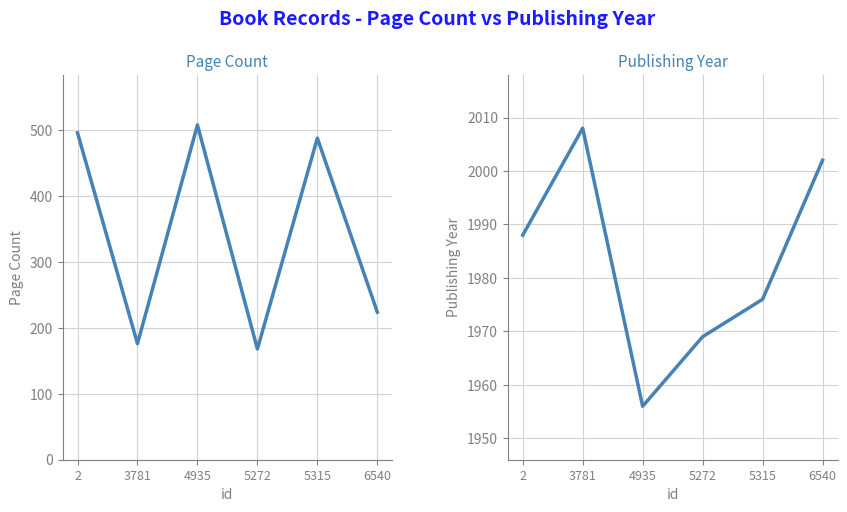

How many interior local peaks does the Page Count series have?

2